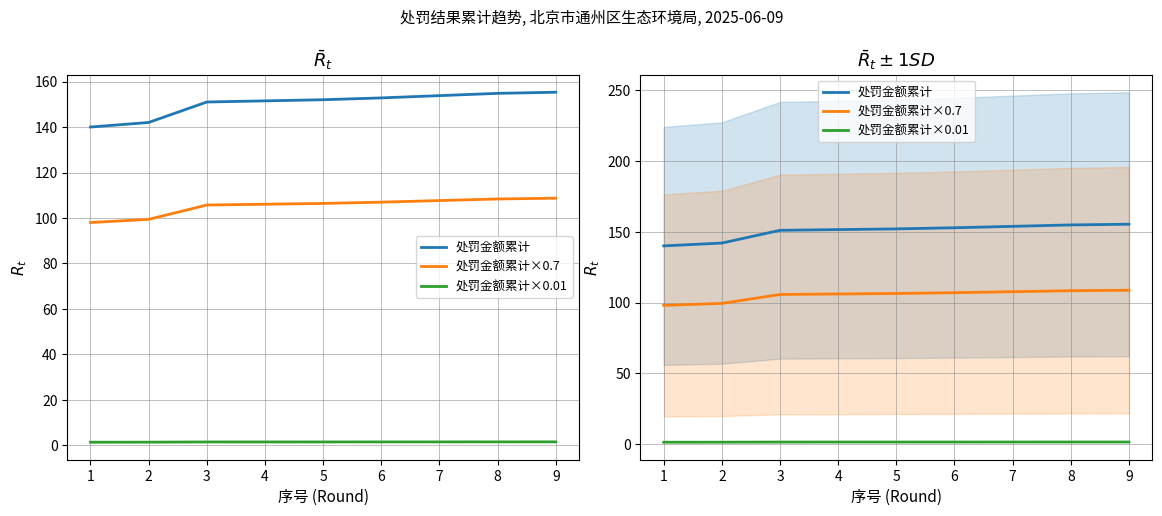

Which series has the largest range (max minus min)?

处罚金额累计